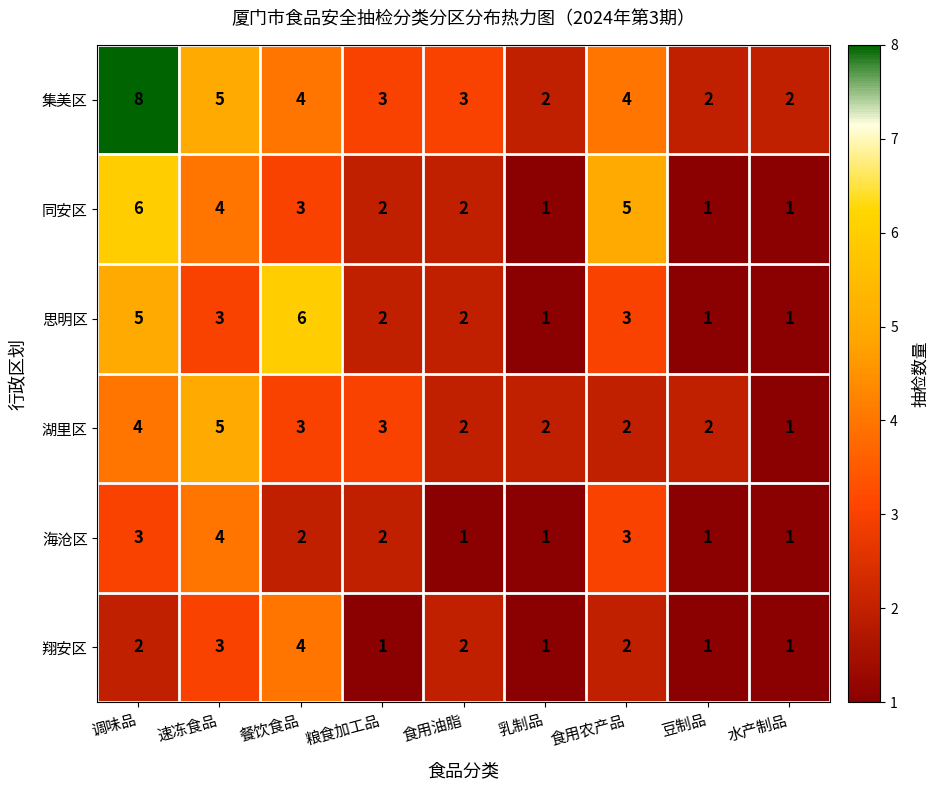

At which label is 集美区 closest to 5?

速冻食品